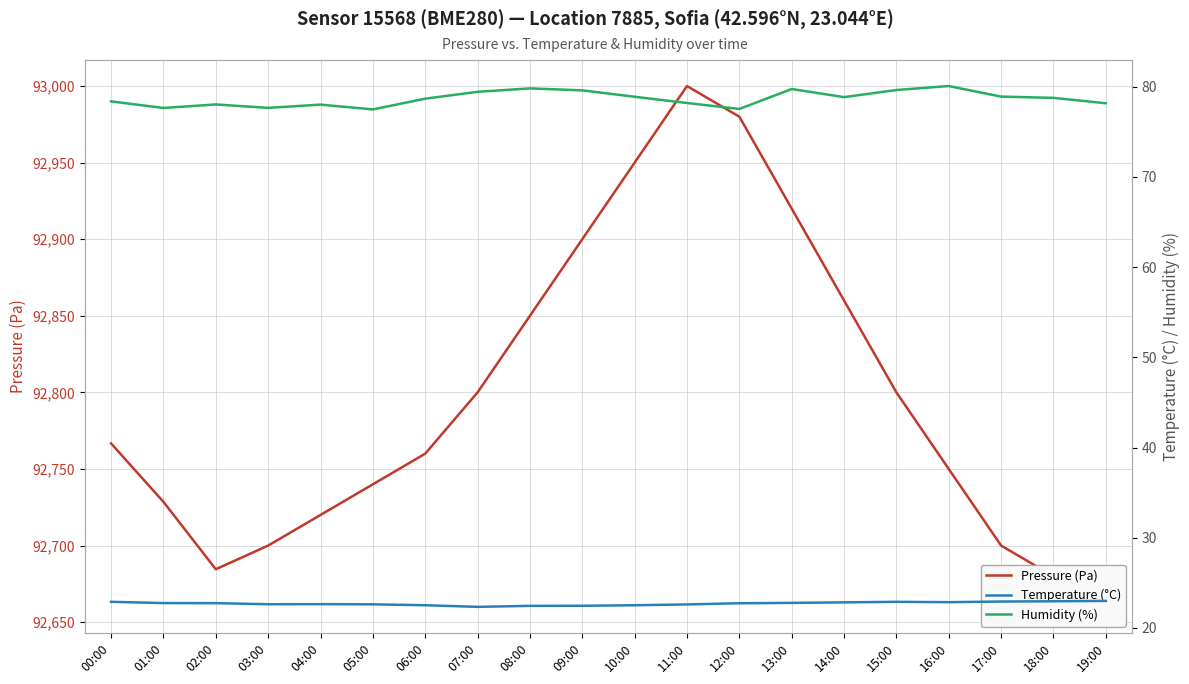

At which category does Pressure (Pa) reach its first local valley?

02:00